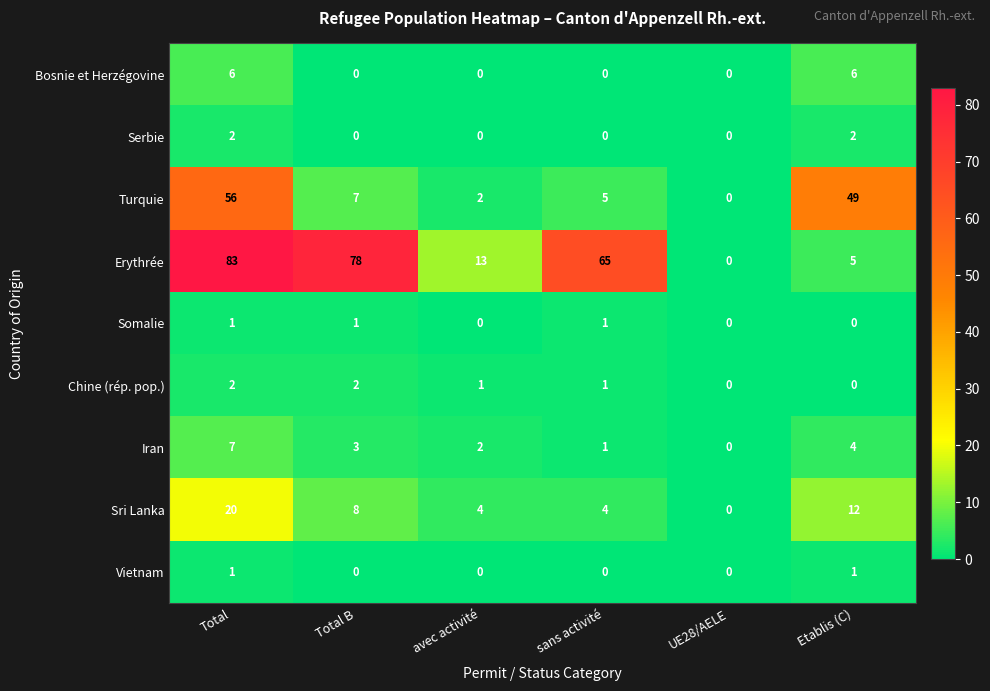

How many Bosnie et Herzégovine values are between 0 and 6?

6